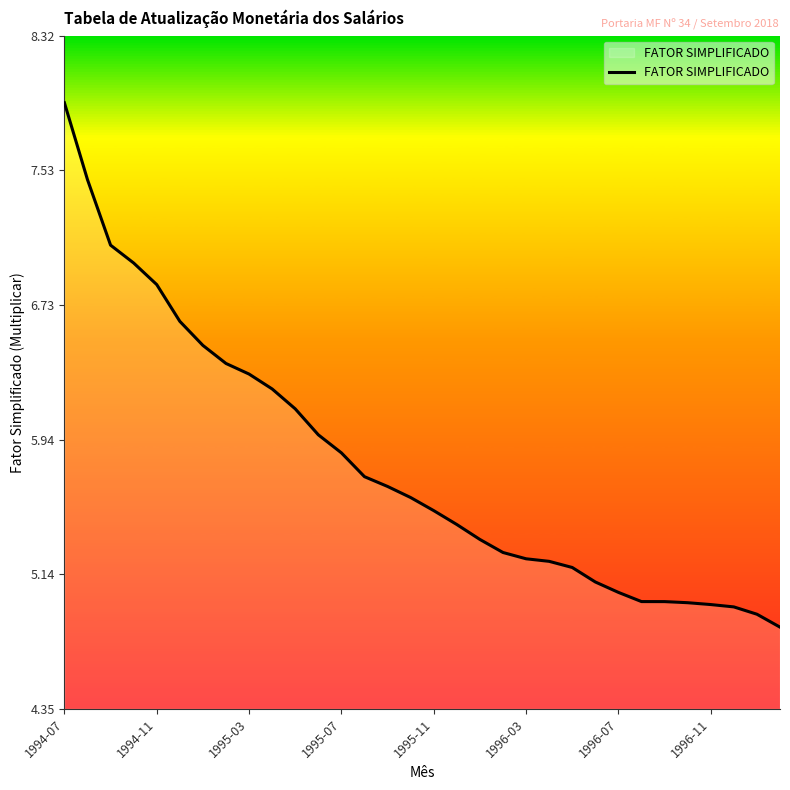

What is the difference between the maximum and minimum values?

3.1